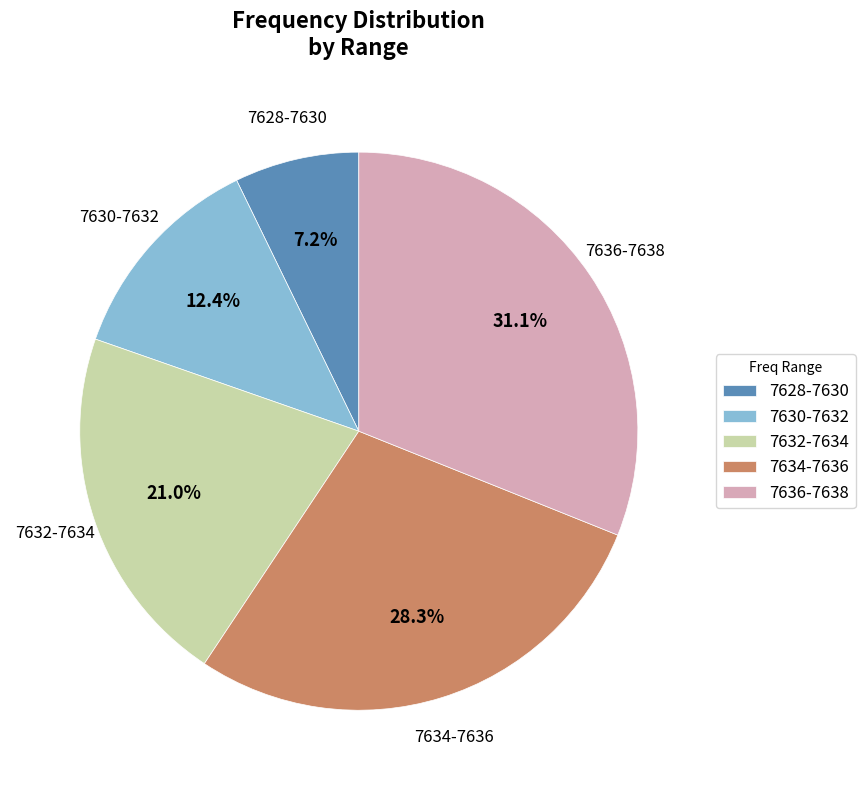

What is the largest slice in the pie chart?

7636-7638